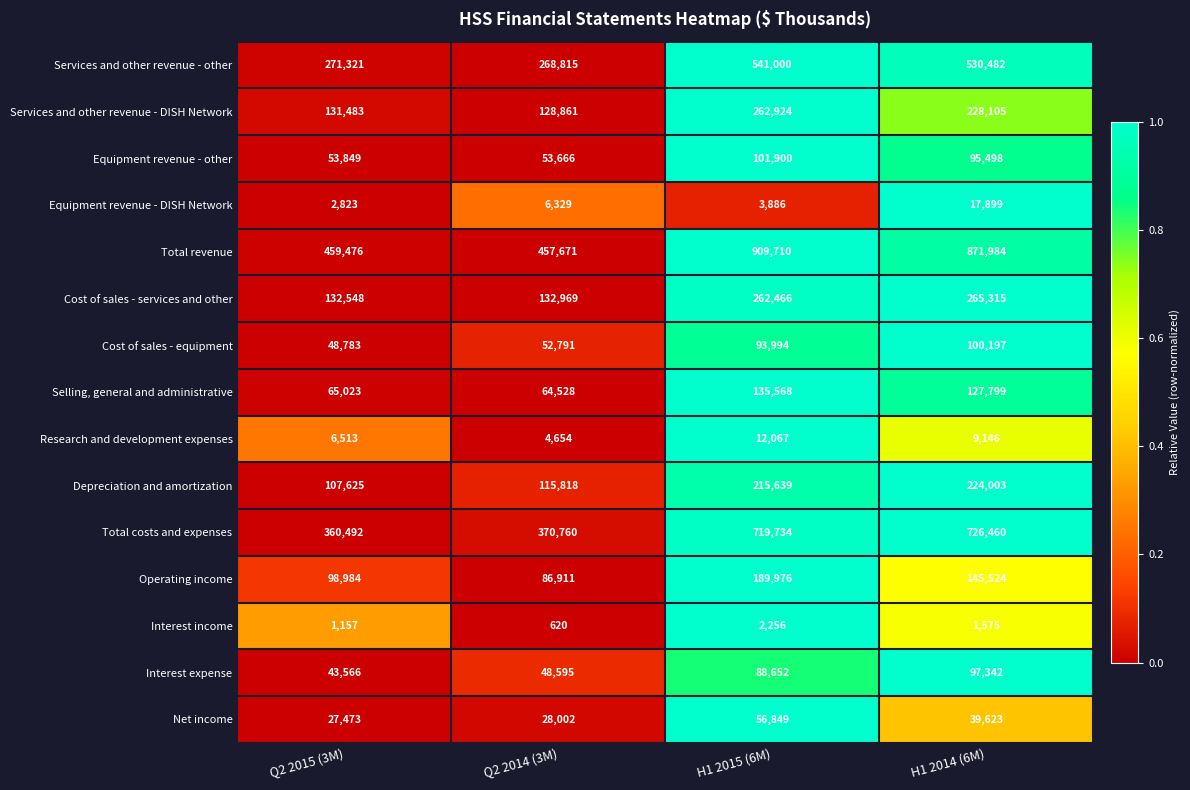

What value does the Operating income series have at Q2 2014 (3M)?

86911